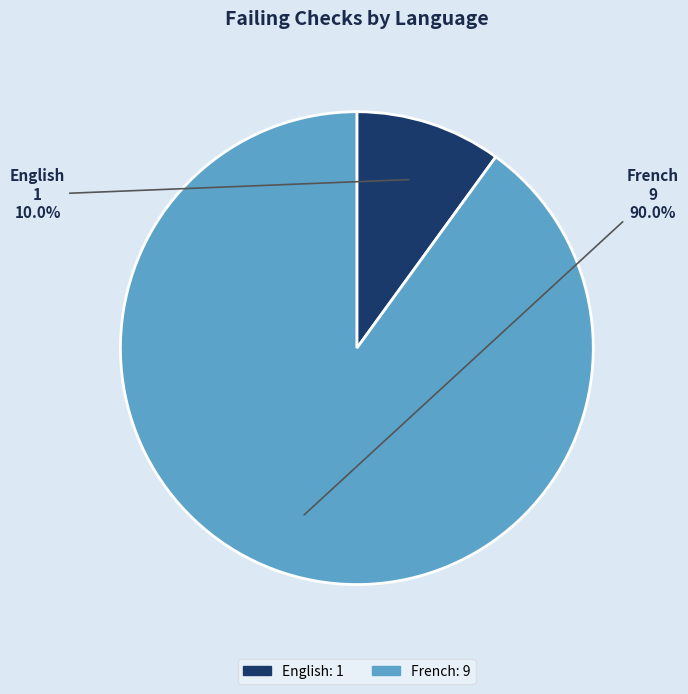

Which slice represents more than half of the pie?

French